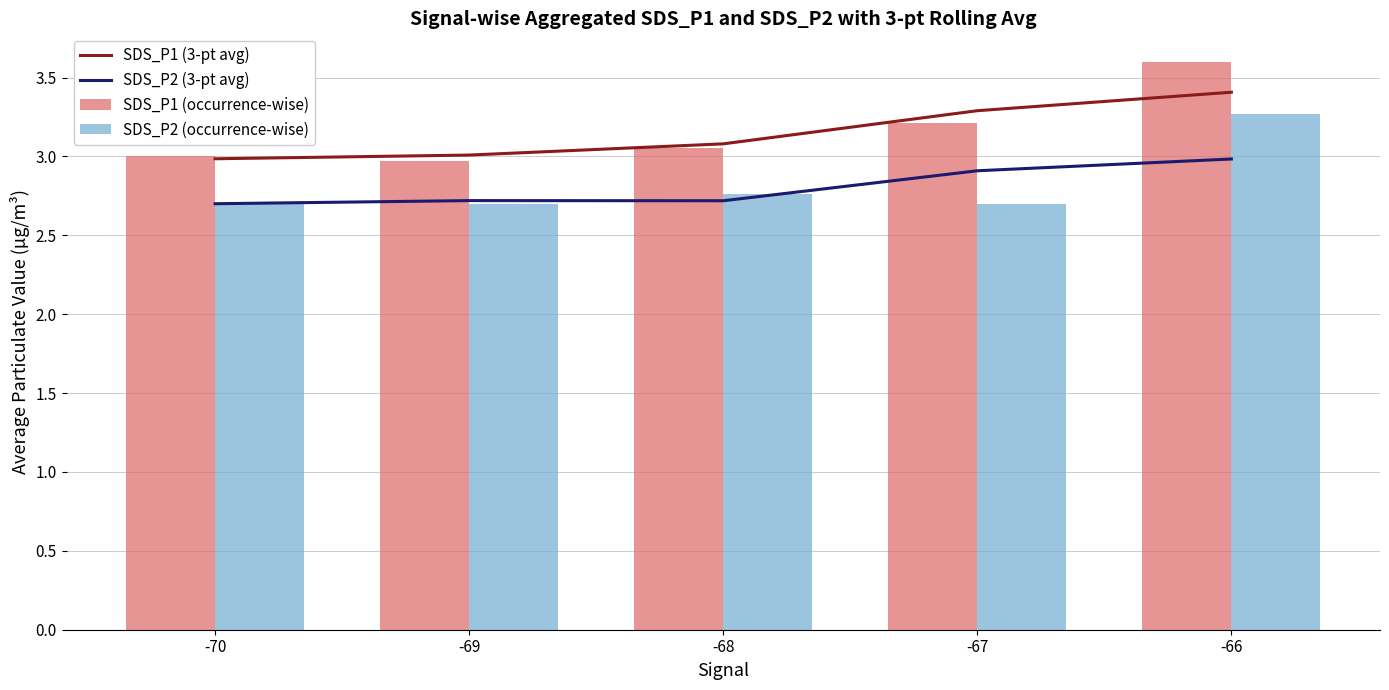

What is the difference between the second highest and second lowest values in the SDS_P1 (3-pt avg) series?

0.3